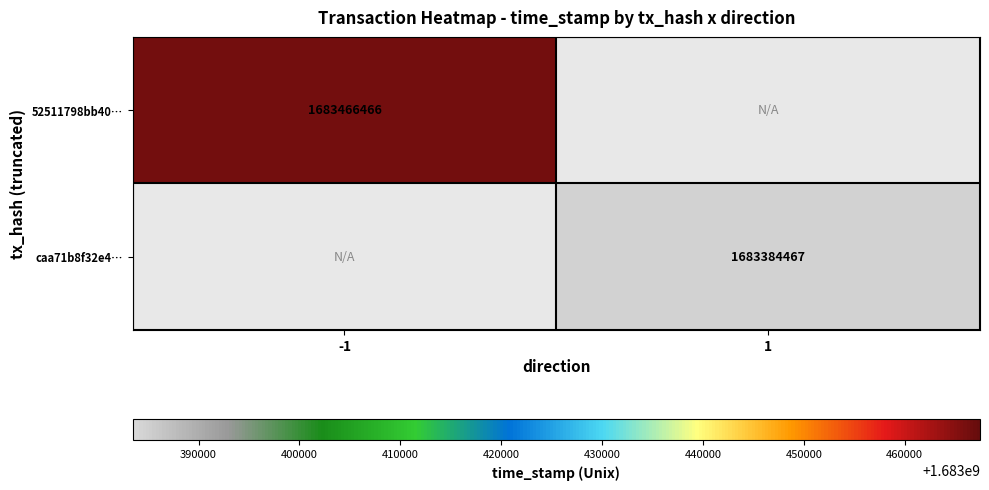

The 52511798bb40… series shows 1683466466 at -1. True or false?

True